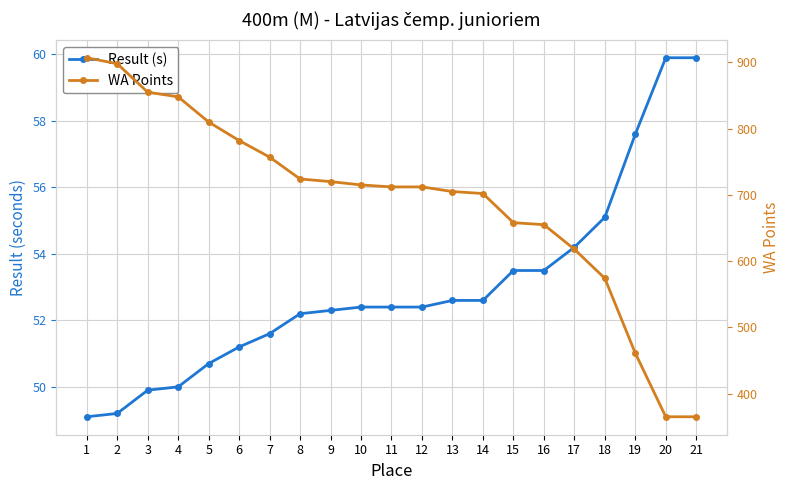

The value of WA Points at 12 is 1121.8. True or false?

False